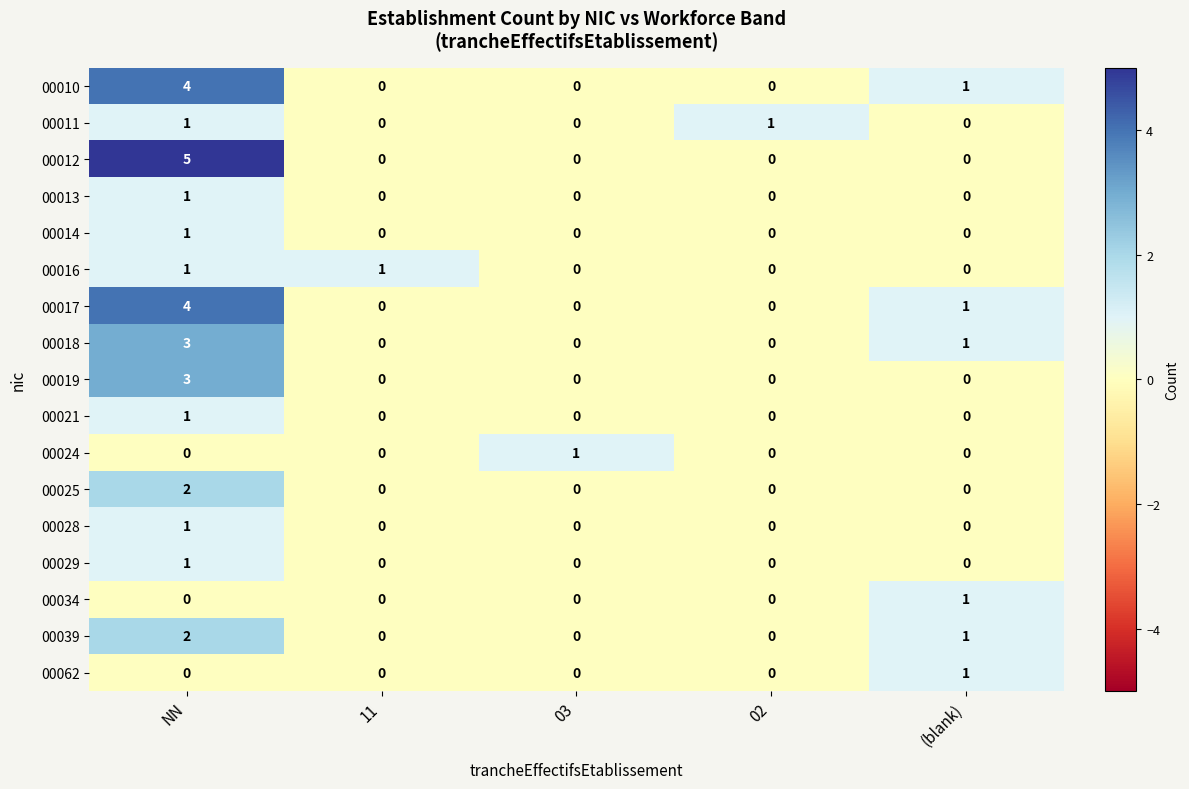

Between NN and 02, which series saw the biggest shift?

00012